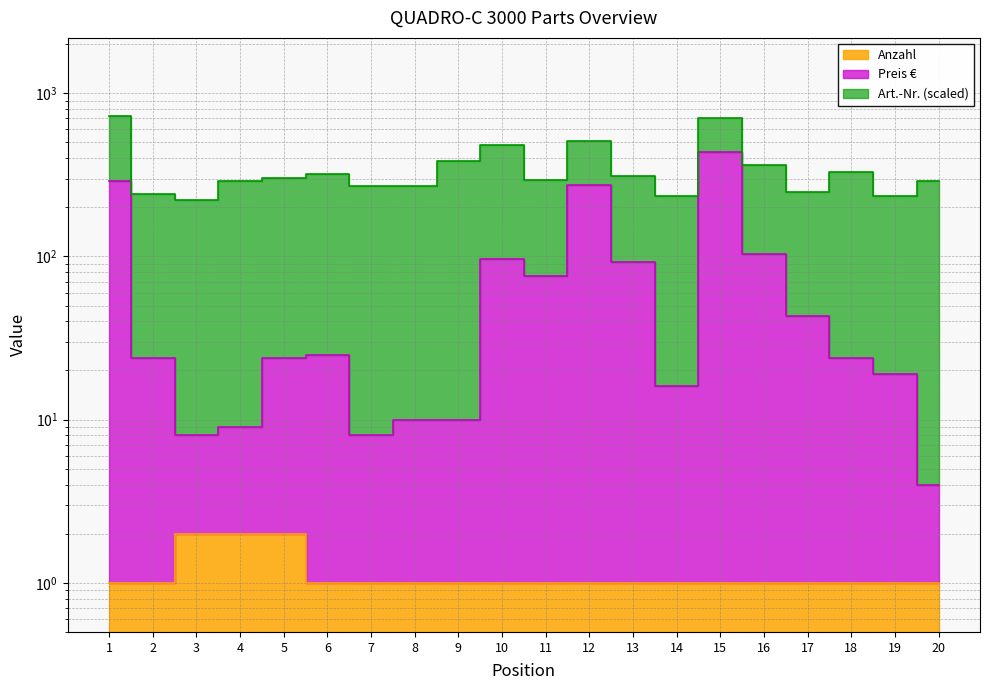

At which category is the sum across all series the highest?

15